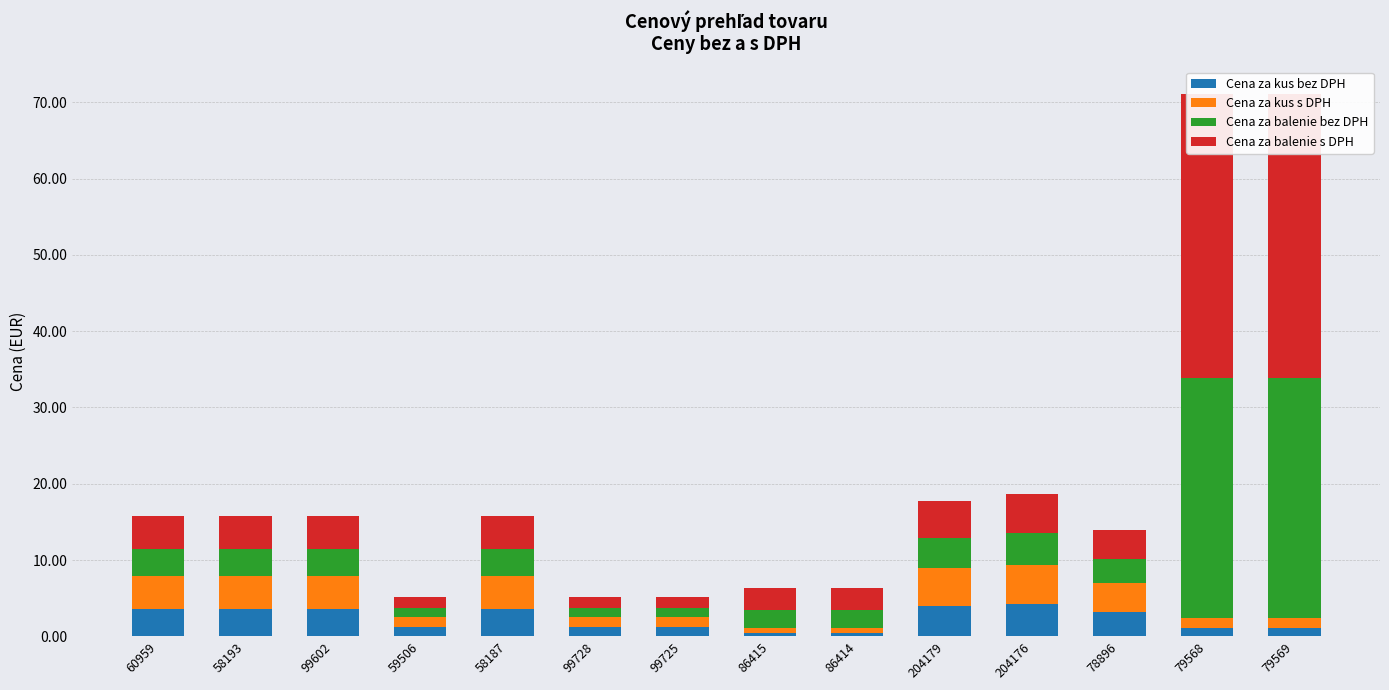

What is the label of the 1st bar from the right?

79569